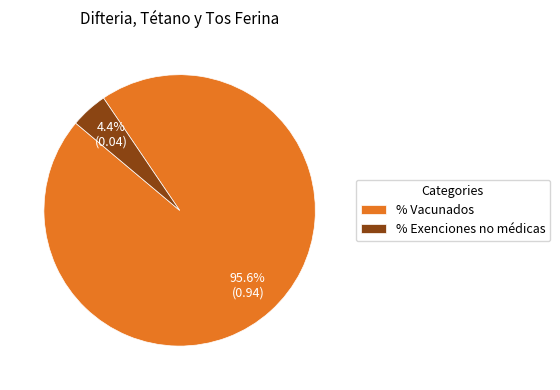

Count the number of slices in the pie.

2